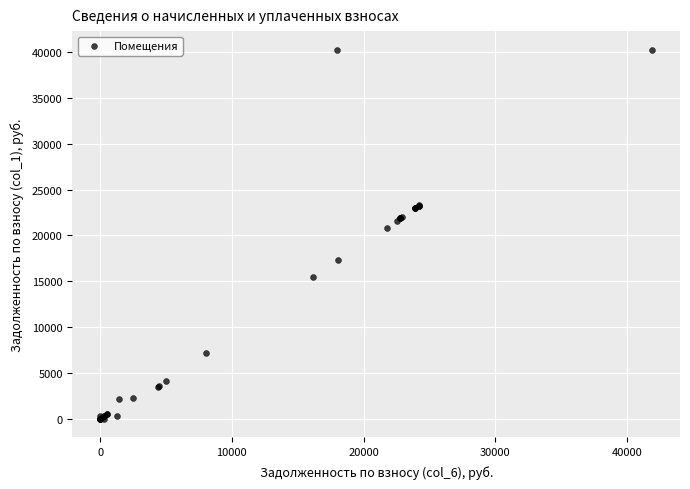

What Y value in the scatter plot is closest to 20130?

20848.9